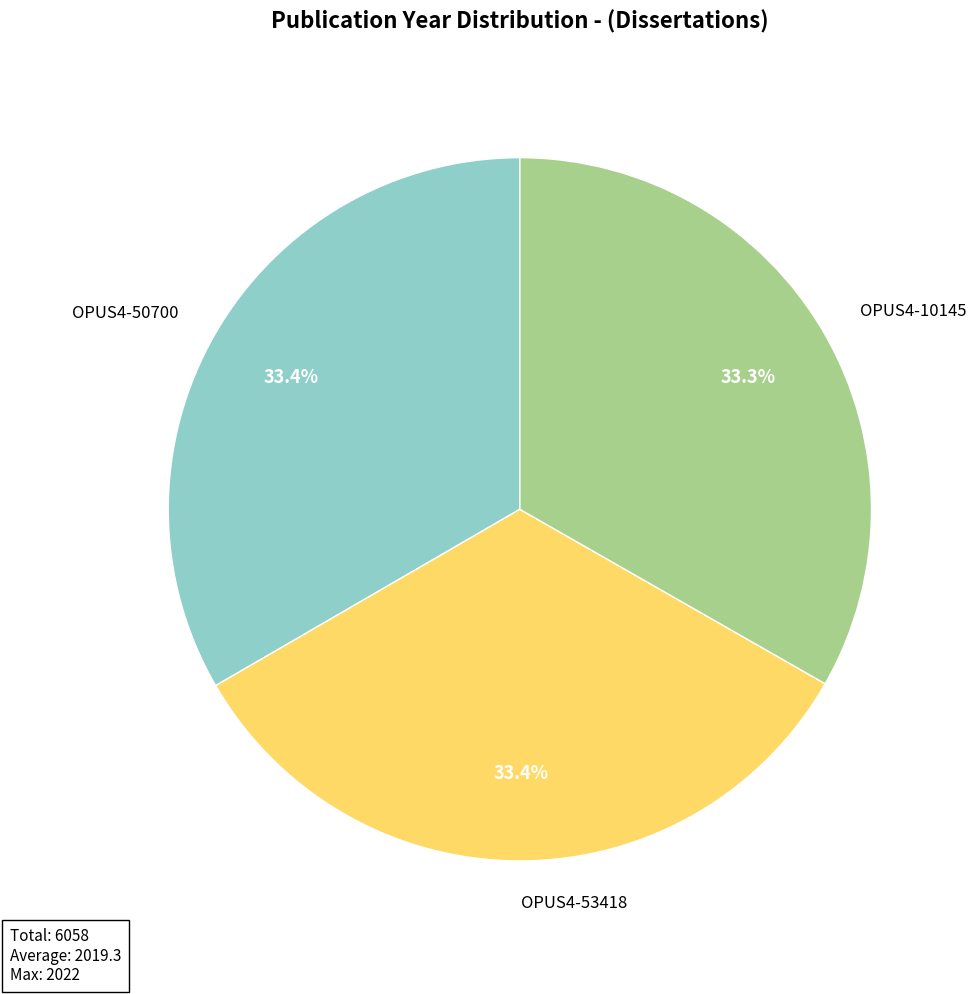

How many slices are in this pie chart?

3